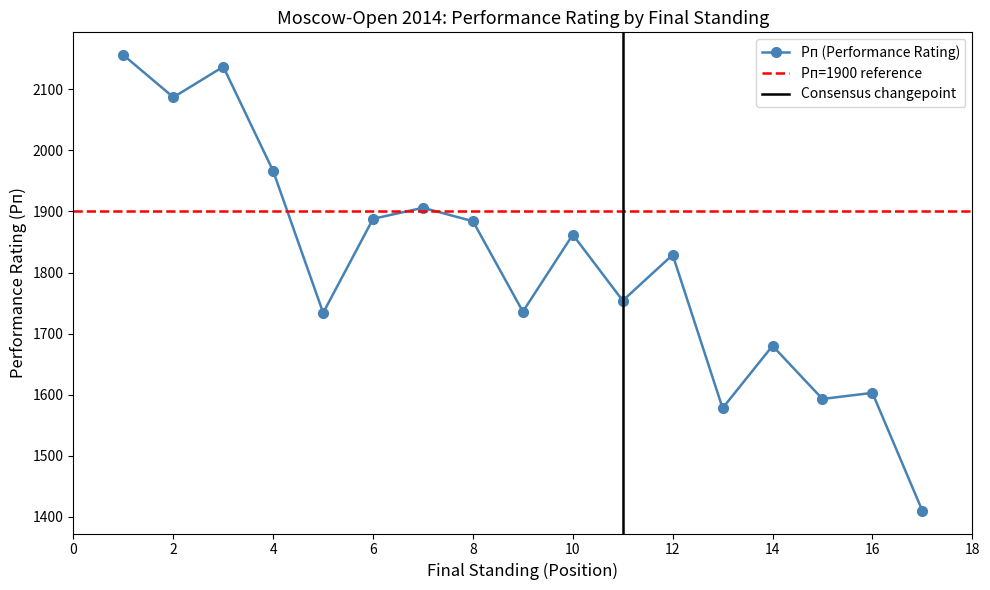

Reading right to left, extract all data points from this chart.

17=1410	16=1603	15=1593	14=1680	13=1578	12=1829	11=1754	10=1862	9=1736	8=1884	7=1906	6=1888	5=1734	4=1966	3=2137	2=2087	1=2156